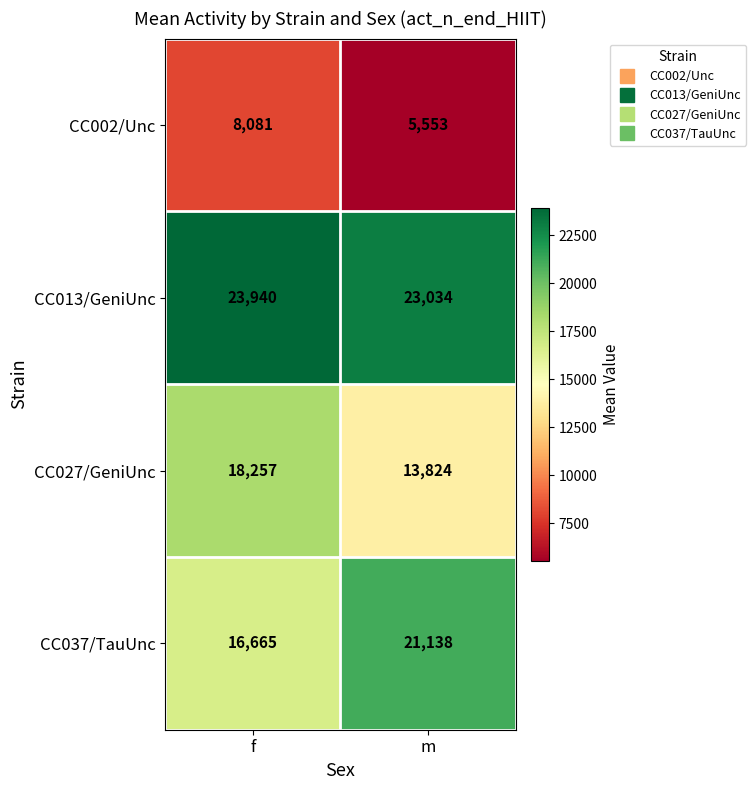

What is the sum of all CC002/Unc values?

13634